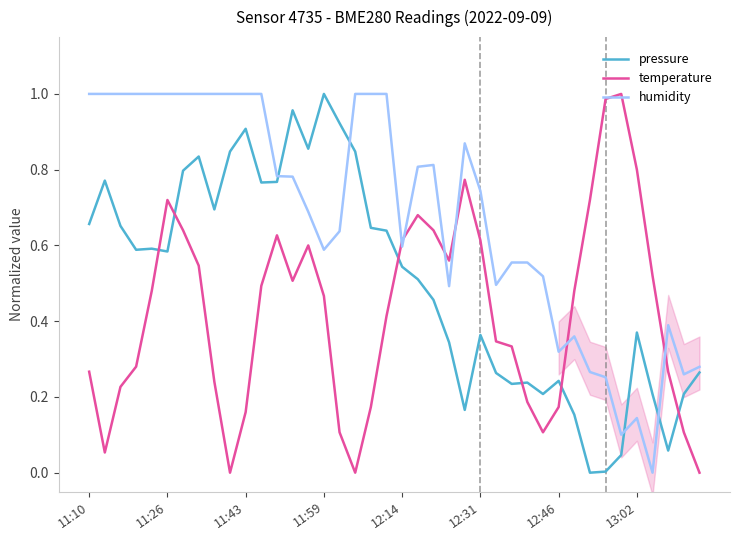

Which series ends up on top after the final intersection of pressure and temperature?

pressure